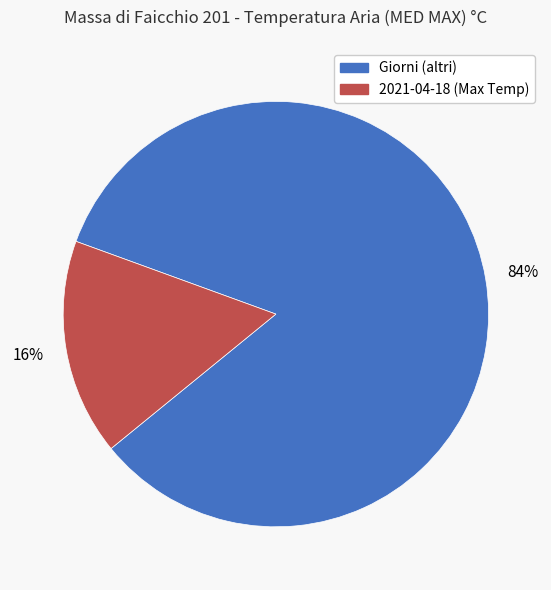

Is the sum of Giorni (altri) and 2021-04-18 (Max Temp) greater than half?

Yes